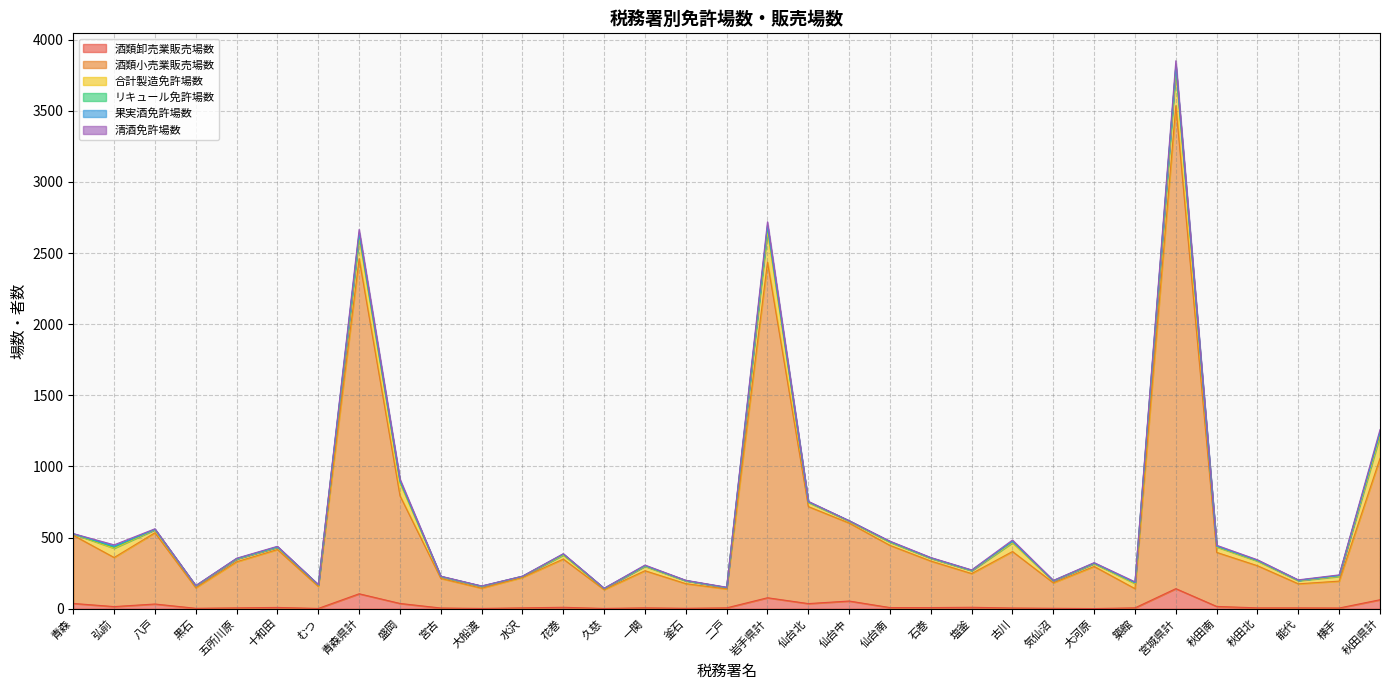

Which category has the lowest value in the リキュール免許場数 series?

青森